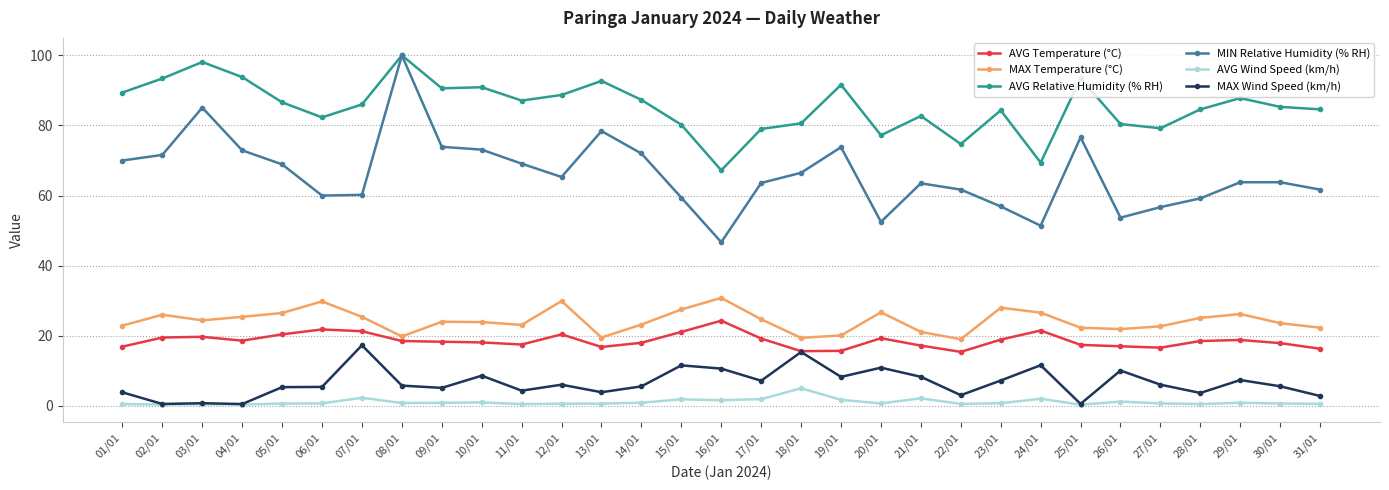

What is the label of the 21st point from the right?

11/01